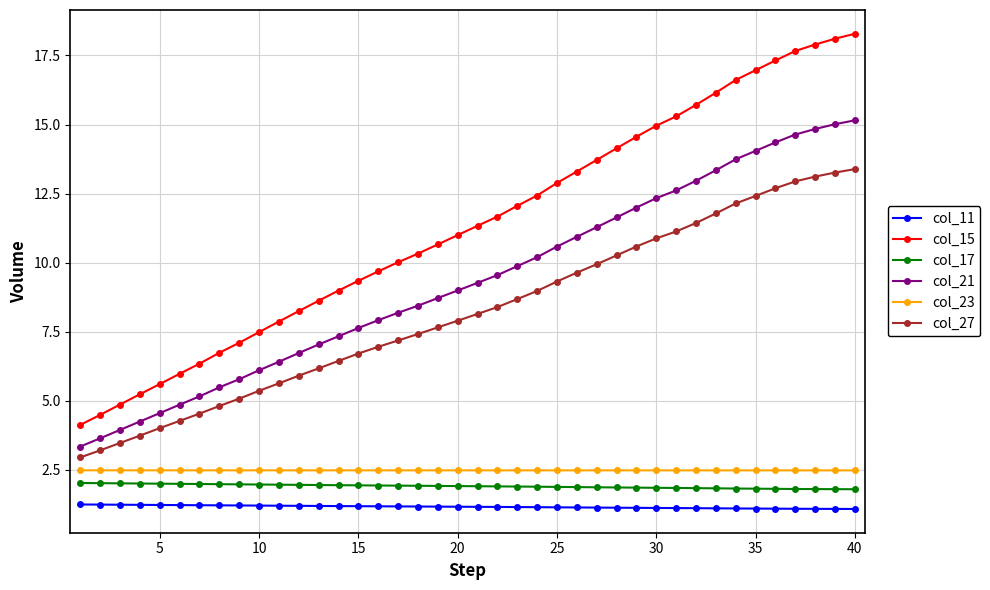

True or false: col_27 and col_21 intersect in this chart.

False